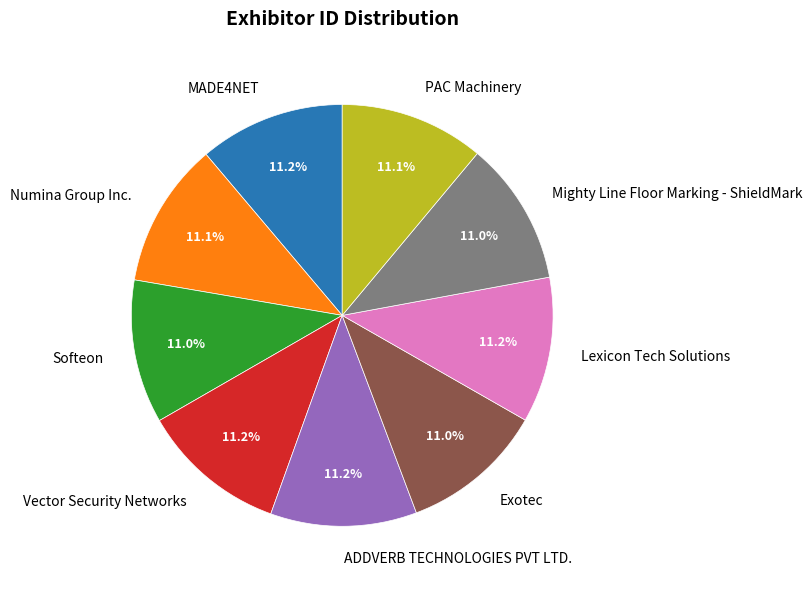

Is it true that Softeon is 5% of the pie?

False